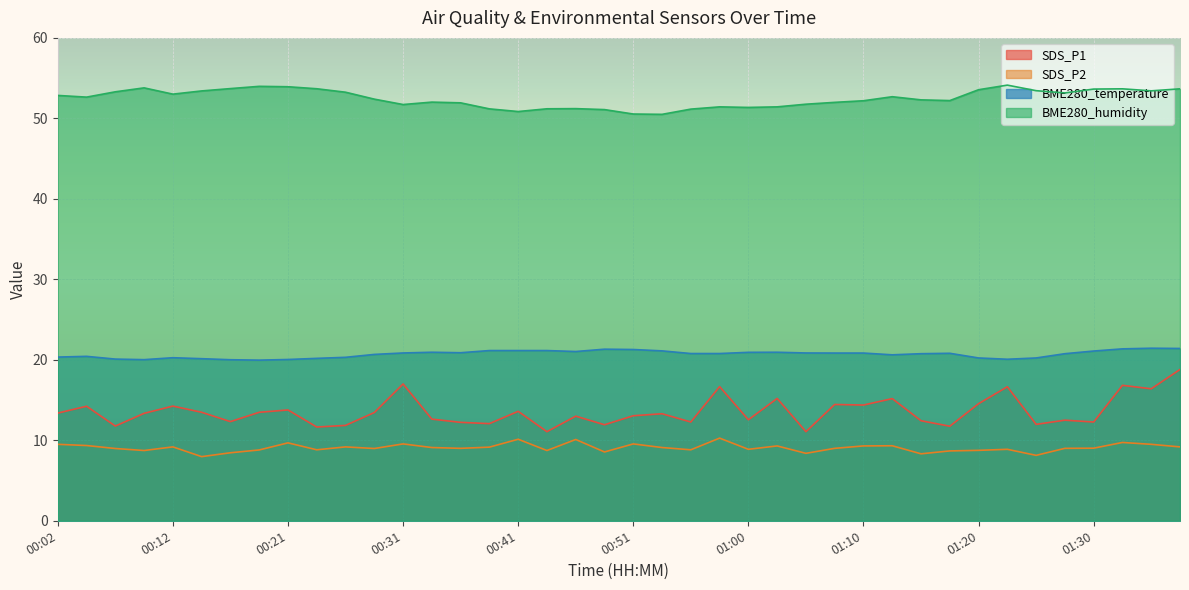

Reading left to right, what are all the values shown in this chart?

SDS_P1: 13.4	14.2	11.8	13.3	14.2	13.5	12.3	13.5	13.8	11.7	11.8	13.4	17.0	12.6	12.2	12.1	13.6	11.1	13.0	11.9	13.1	13.3	12.3	16.7	12.6	15.2	11.1	14.4	14.4	15.2	12.4	11.8	14.6	16.6	12.0	12.5	12.3	16.8	16.4	18.8
SDS_P2: 9.5	9.3	9.0	8.7	9.2	8.0	8.4	8.8	9.7	8.8	9.2	9.0	9.6	9.1	9.0	9.2	10.1	8.7	10.1	8.6	9.6	9.1	8.8	10.3	8.9	9.3	8.4	9.0	9.3	9.3	8.3	8.7	8.8	8.9	8.1	9.0	9.0	9.7	9.5	9.2
BME280_temperature: 20.3	20.4	20.1	20.0	20.3	20.1	20.0	20.0	20.0	20.2	20.3	20.7	20.9	20.9	20.9	21.1	21.1	21.1	21.0	21.3	21.3	21.1	20.8	20.8	20.9	20.9	20.9	20.8	20.8	20.6	20.8	20.8	20.2	20.1	20.2	20.8	21.1	21.4	21.4	21.4
BME280_humidity: 52.9	52.6	53.3	53.8	53.0	53.4	53.7	54.0	53.9	53.7	53.2	52.4	51.7	52.0	51.9	51.2	50.9	51.2	51.2	51.1	50.5	50.5	51.1	51.4	51.4	51.4	51.8	52.0	52.2	52.7	52.3	52.2	53.6	54.1	53.4	53.2	53.6	53.7	53.4	53.7